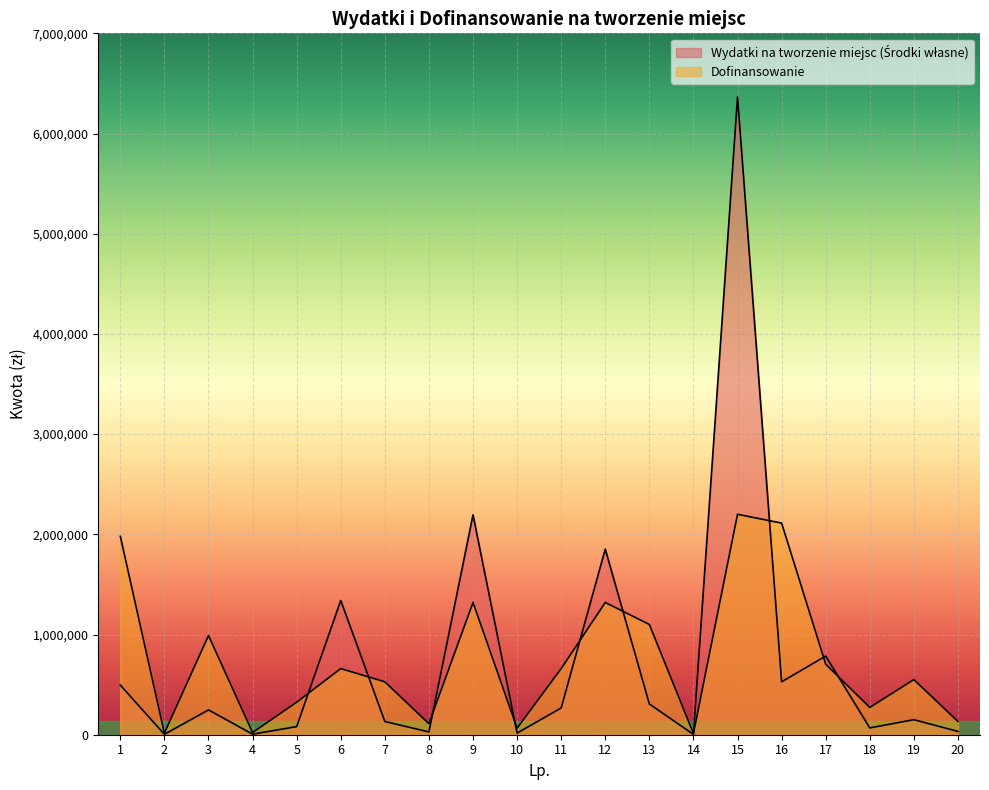

True or false: Dofinansowanie and Wydatki na tworzenie miejsc (Środki własne) cross at least once.

True